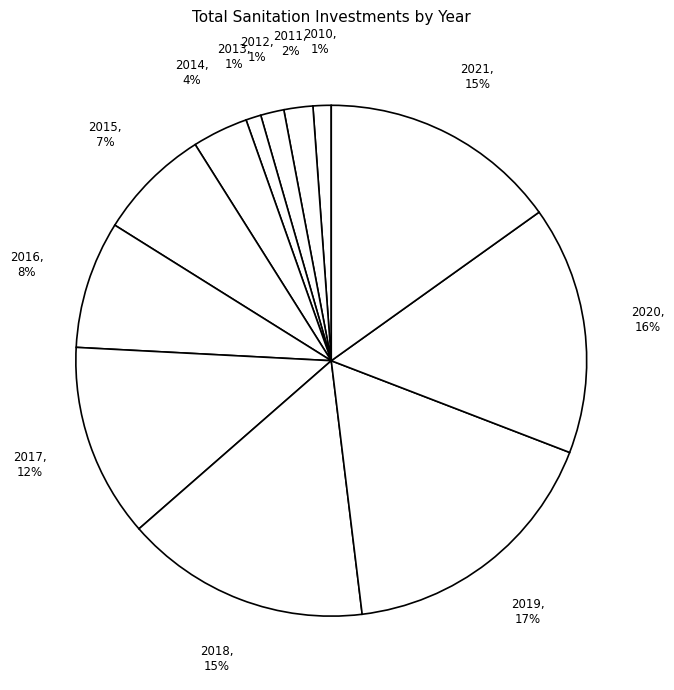

How many slices are in this pie chart?

12